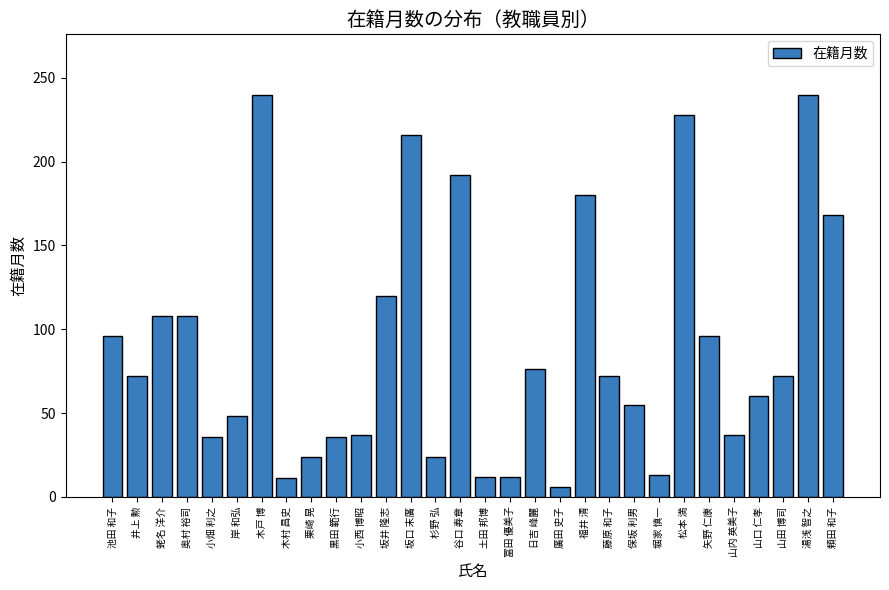

Between 廣田 史子 and 杉野 弘, which is larger?

杉野 弘